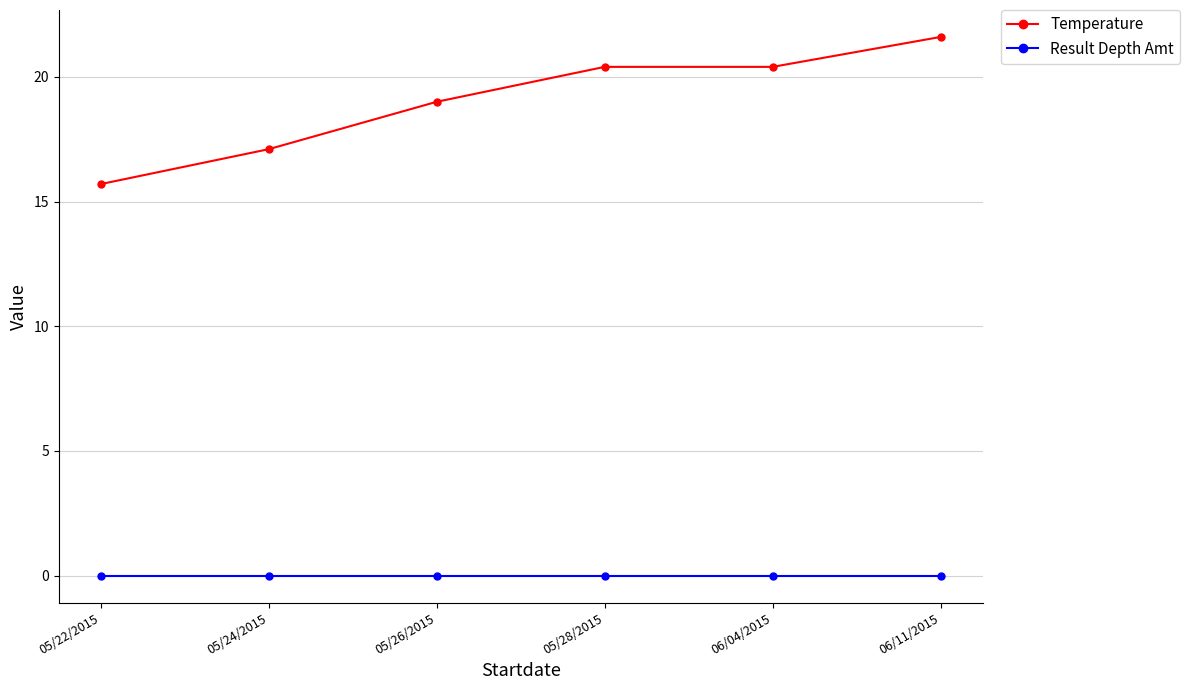

Rank the series at 05/24/2015 from highest to lowest value.

Temperature, Result Depth Amt